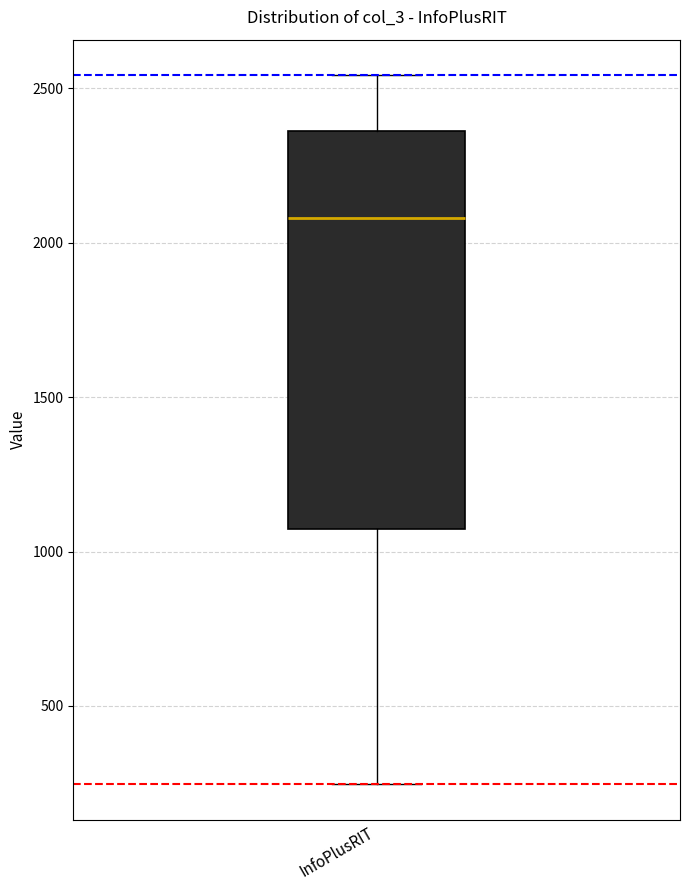

Where does the lower whisker of the box for InfoPlusRIT end on the y-axis? The values are not printed on the chart, so give them approximately, as read against the axis.

250